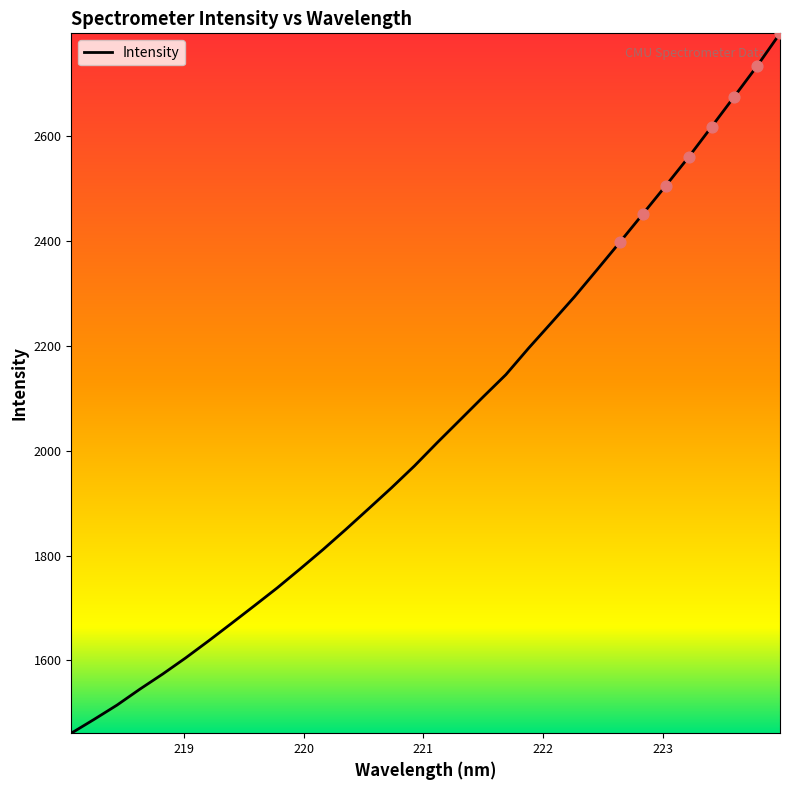

What is the difference between the maximum and minimum values?

1334.0